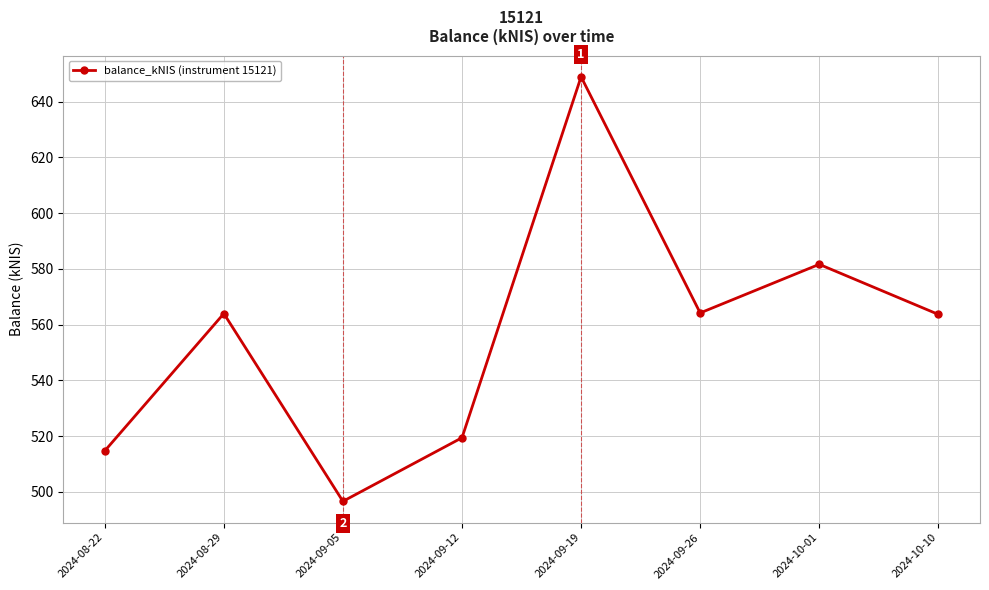

What is the smallest value displayed?

496.6